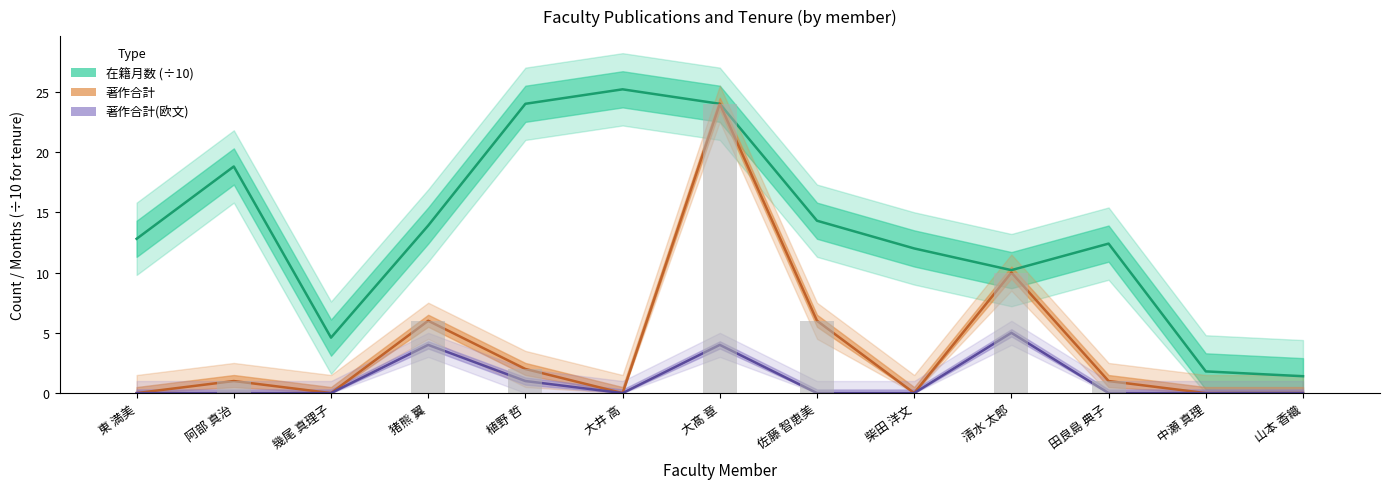

Count the number of data series in this chart.

3